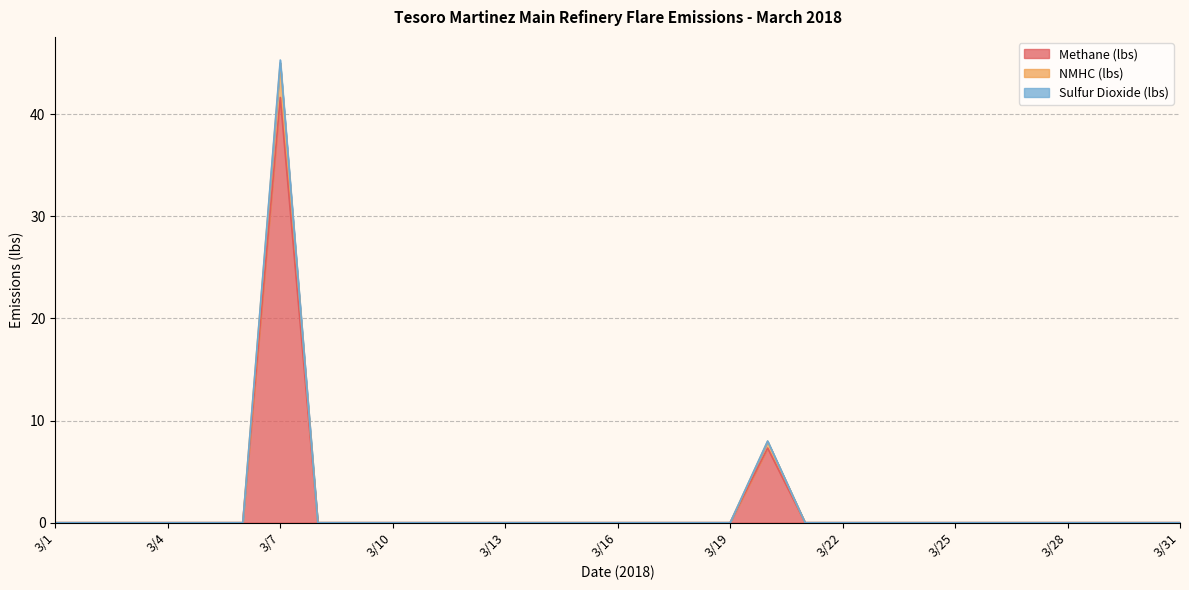

Count the number of categories in the chart.

31